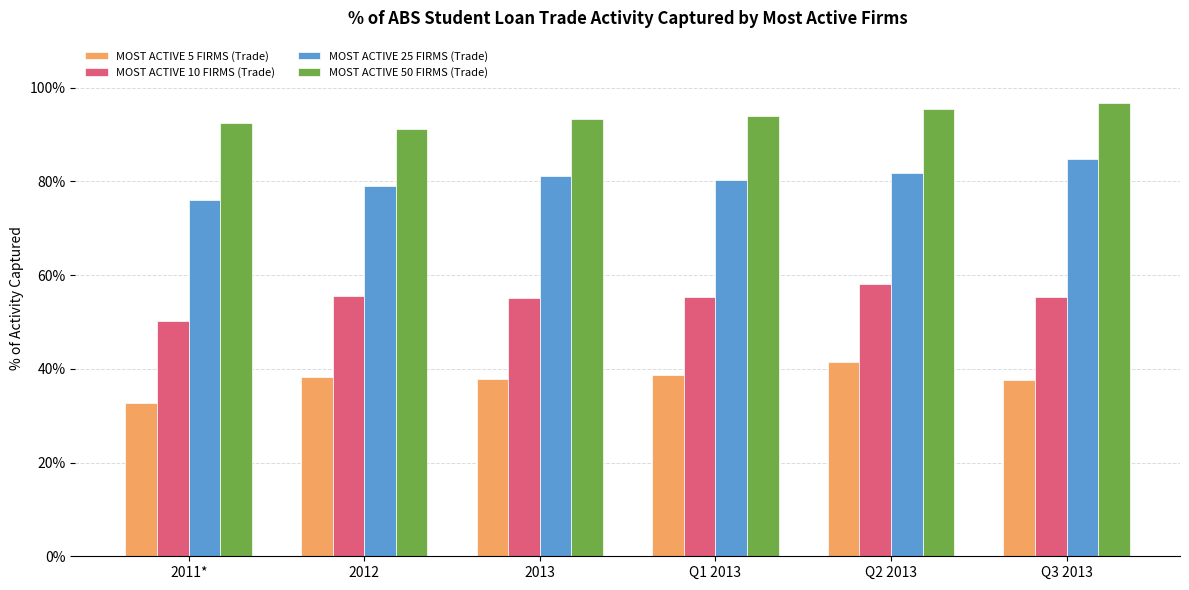

Does the chart contain stacked bars?

No